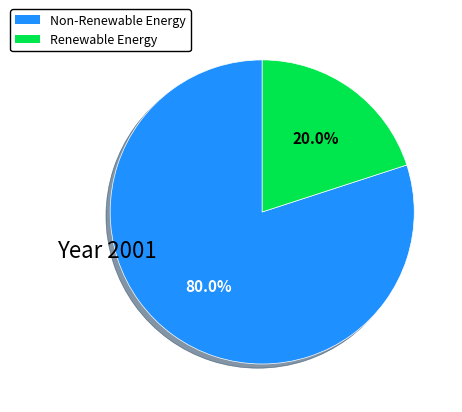

How many segments does this pie chart have?

2